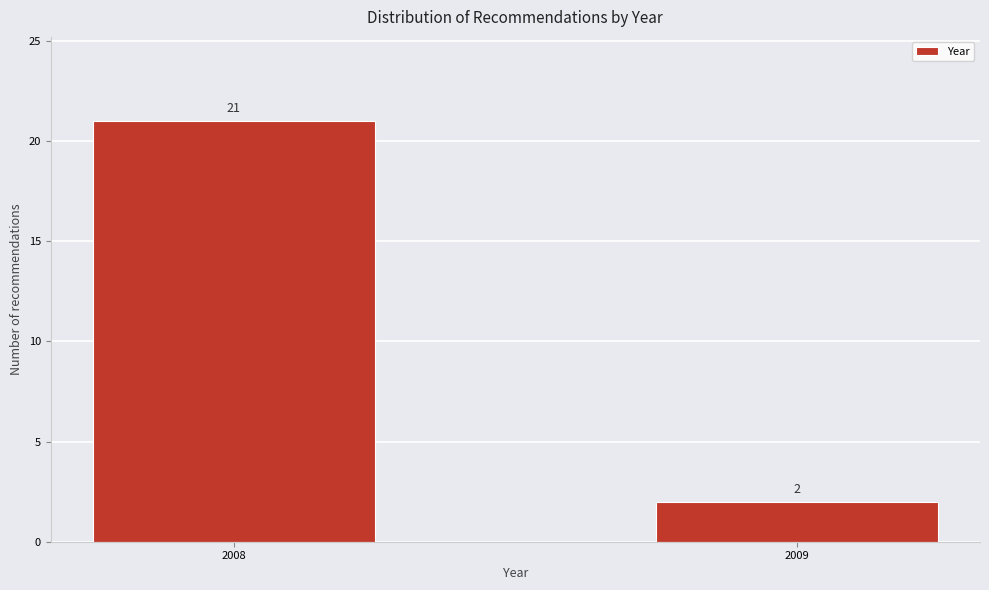

Reading left to right, extract all data points from this chart.

21	2